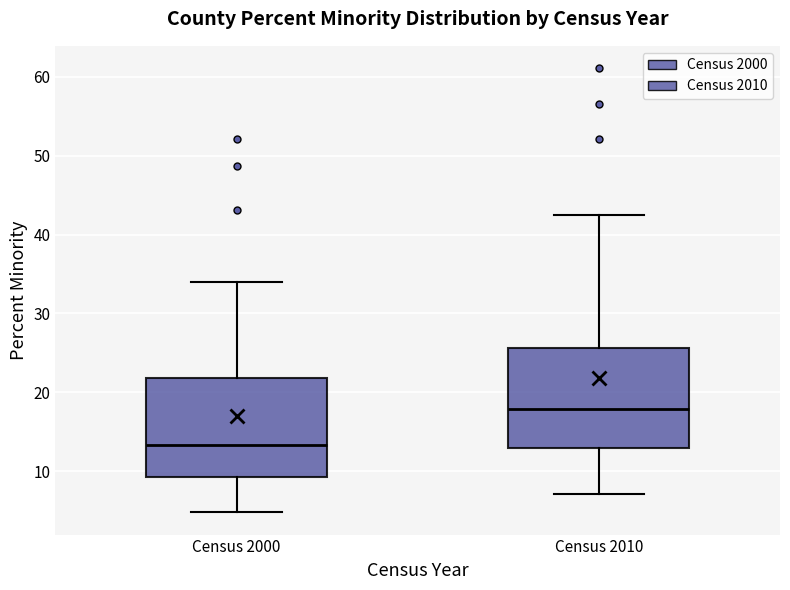

Where does the upper whisker of the box for Census 2000 end on the y-axis? The values are not printed on the chart, so give them approximately, as read against the axis.

34